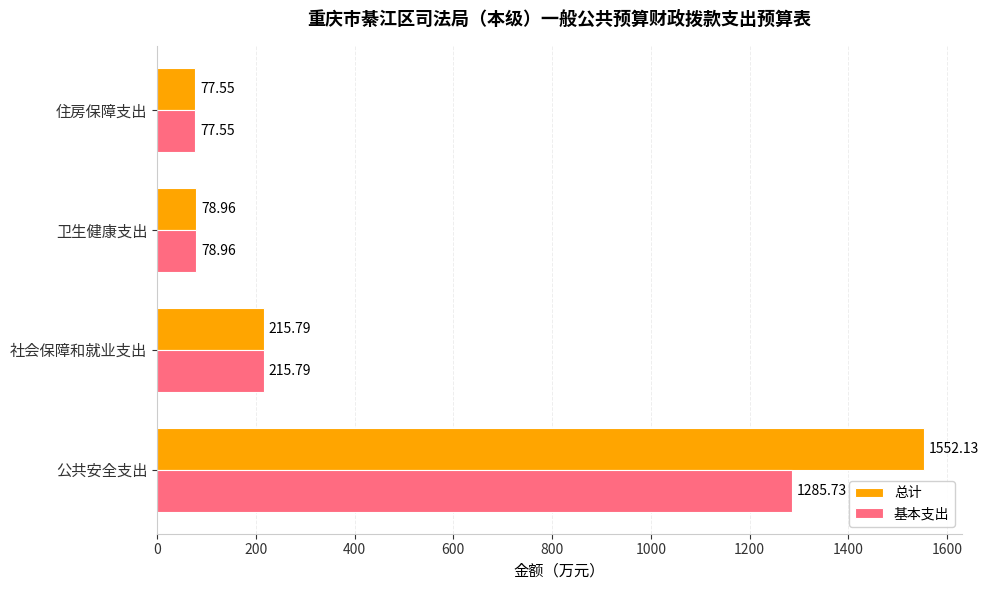

Which series has the widest spread of values?

总计